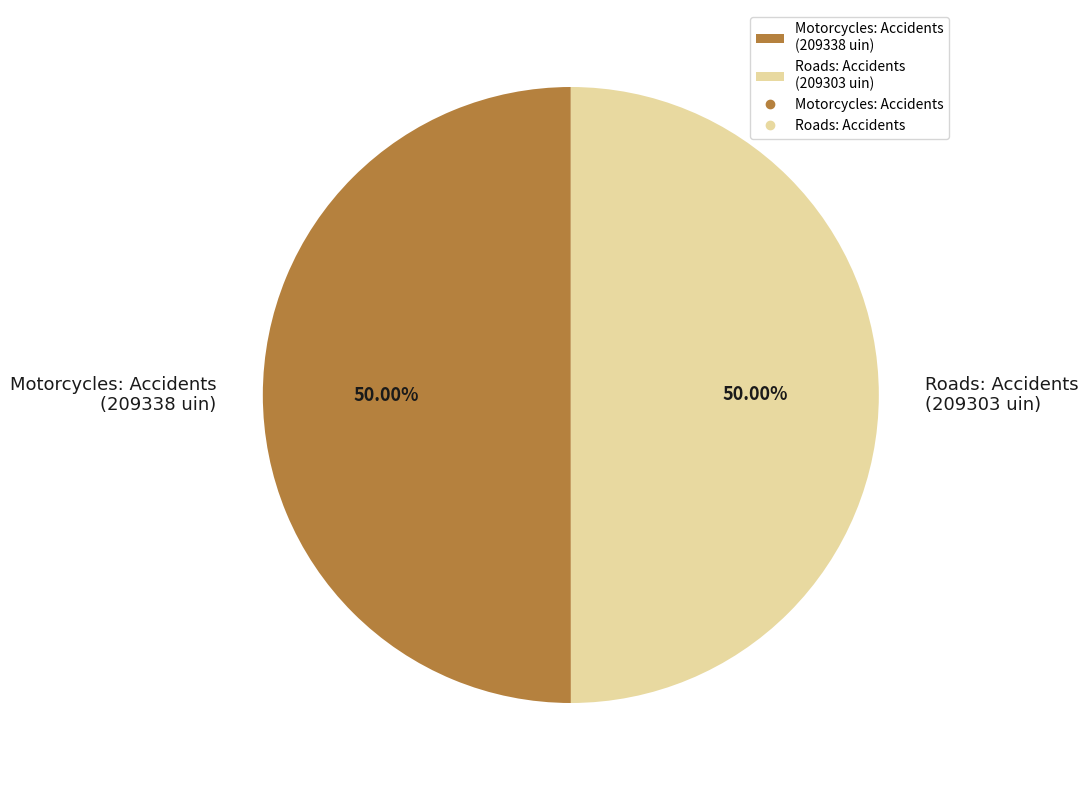

What is the ratio of the value at Motorcycles: Accidents (209338 uin) to the value at Roads: Accidents (209303 uin)?

1.0